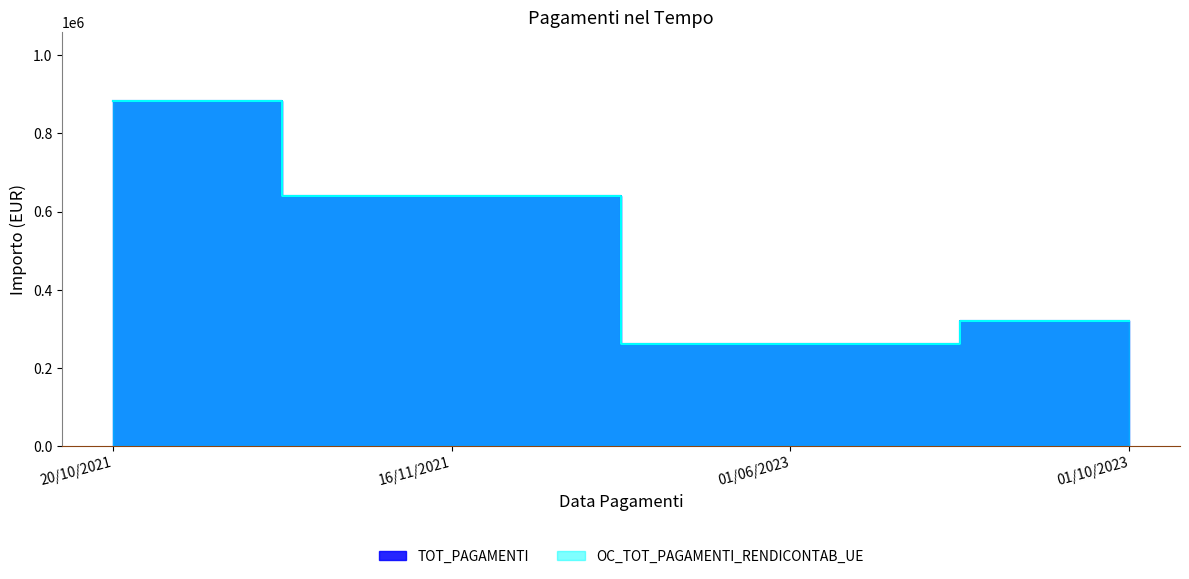

What are all the series names shown in the legend?

TOT_PAGAMENTI, OC_TOT_PAGAMENTI_RENDICONTAB_UE